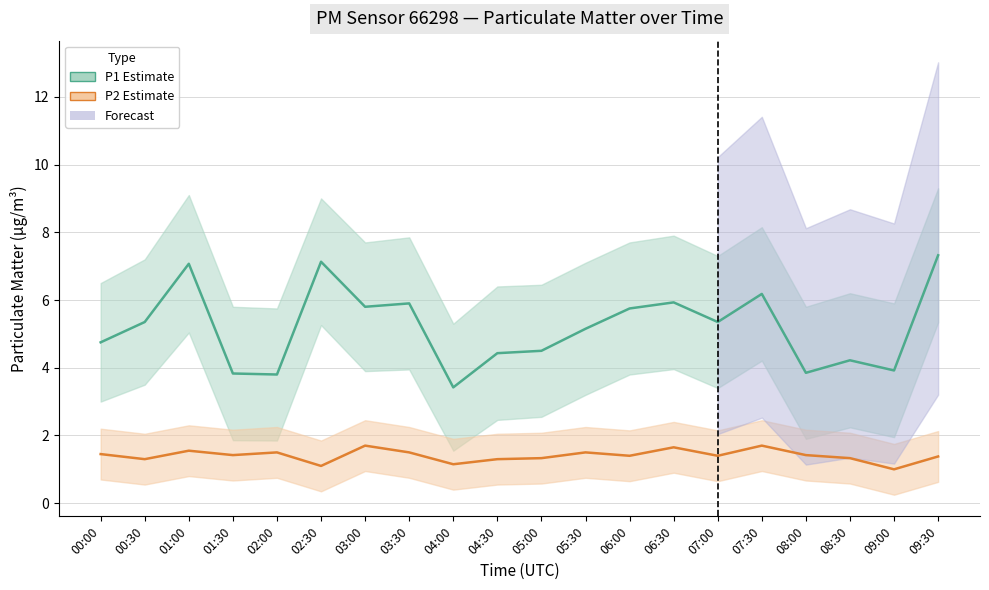

True or false: P1 (PM10) has a value of 7.1 at 02:30.

True